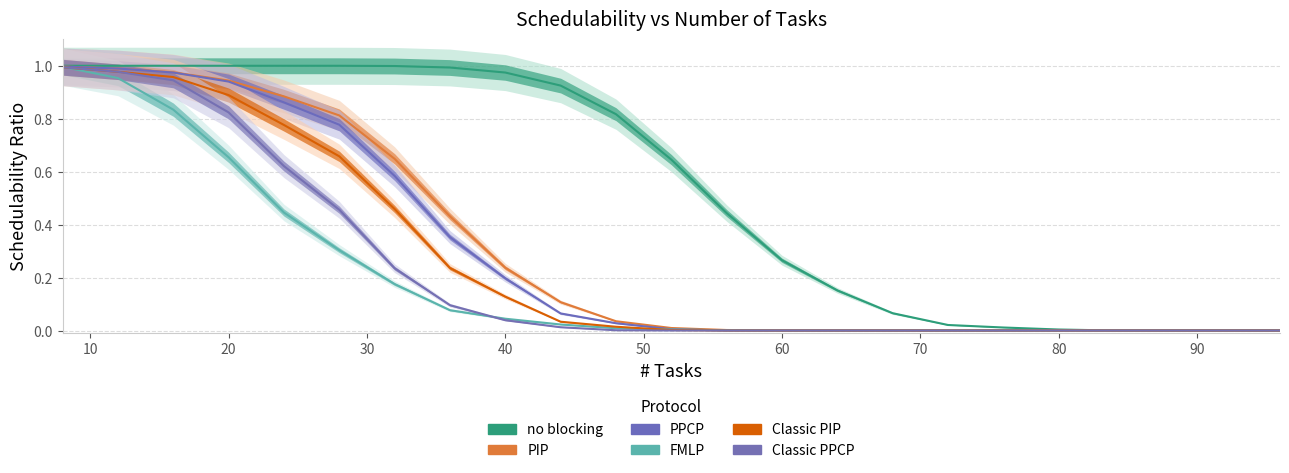

Is the value of Classic PIP at 90 greater than the value of PPCP at 90?

No